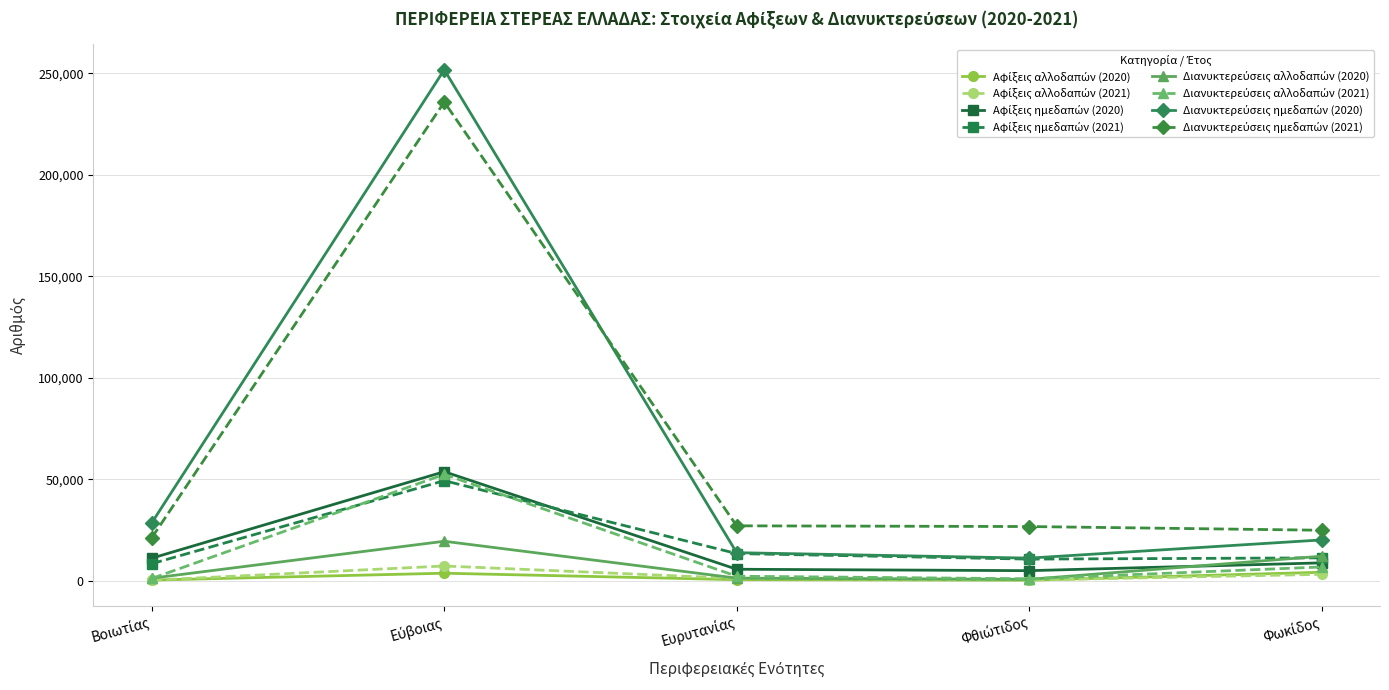

What is the maximum value shown in the chart?

251799